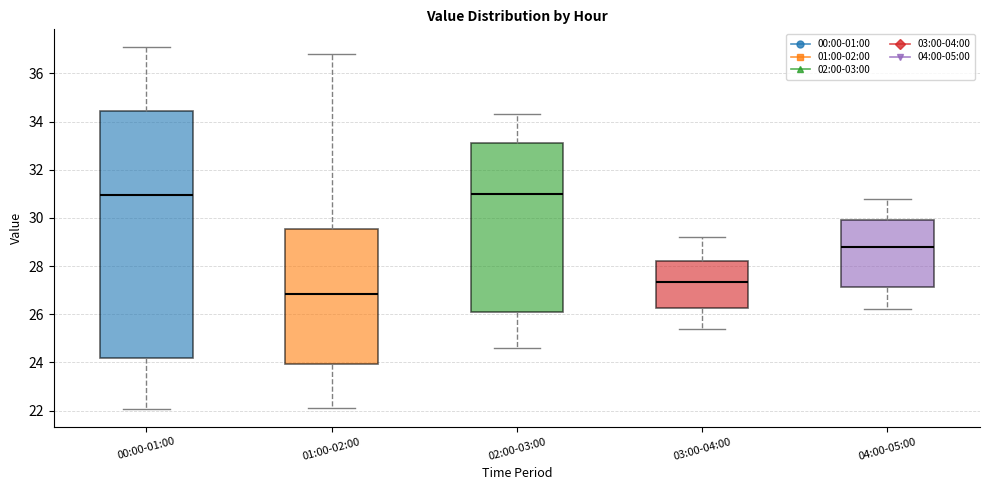

Comparing the boxes themselves (not the whiskers), which one is the tallest?

00:00-01:00